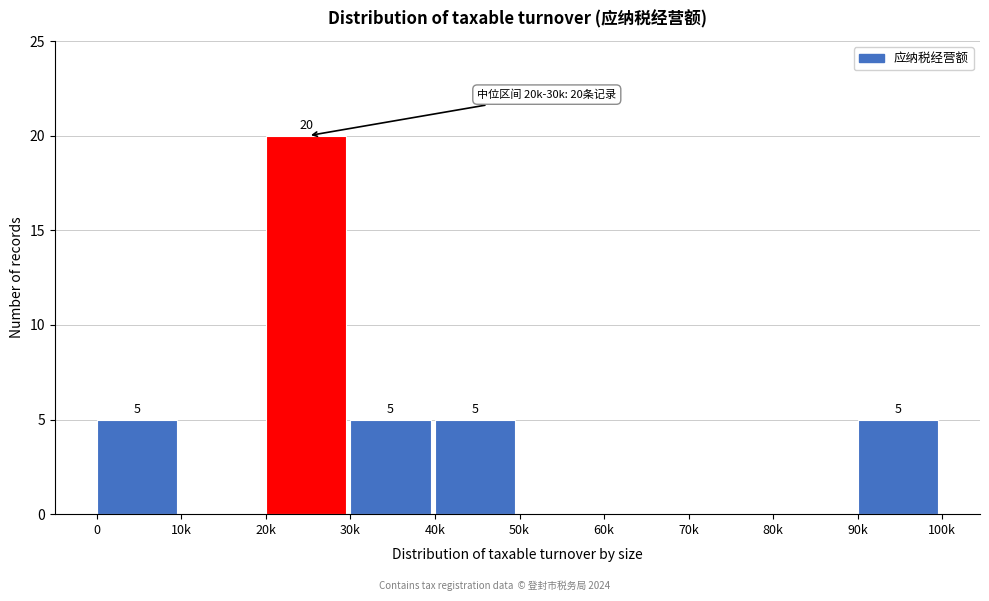

Reading left to right, list all the values displayed in this chart.

0=5	10k=0	20k=20	30k=5	40k=5	50k=0	60k=0	70k=0	80k=0	90k=5